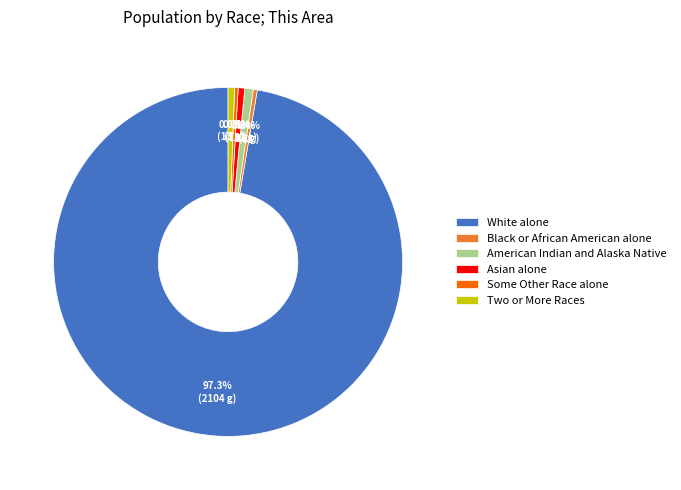

Which category accounts for the majority?

White alone